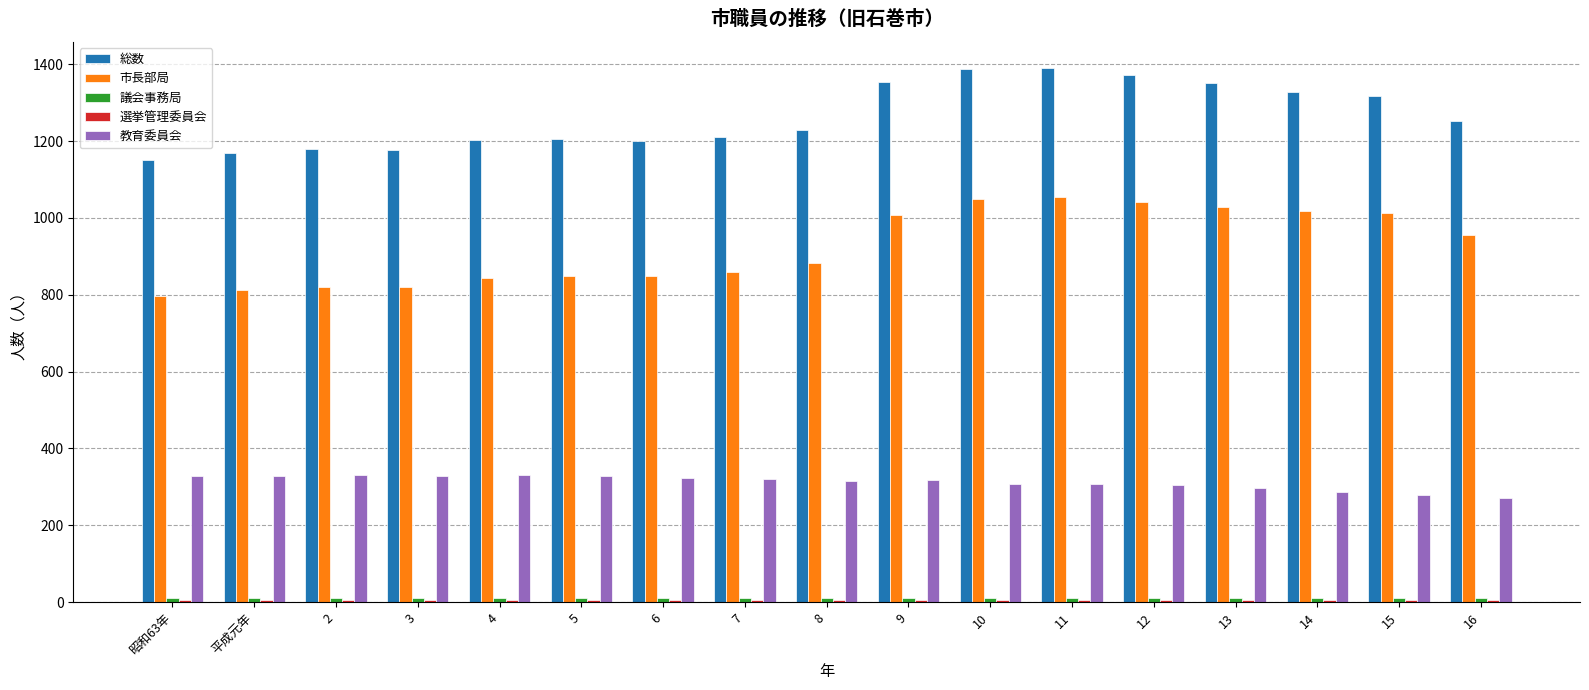

What is the difference between the maximum and minimum values in the 総数 series?

237